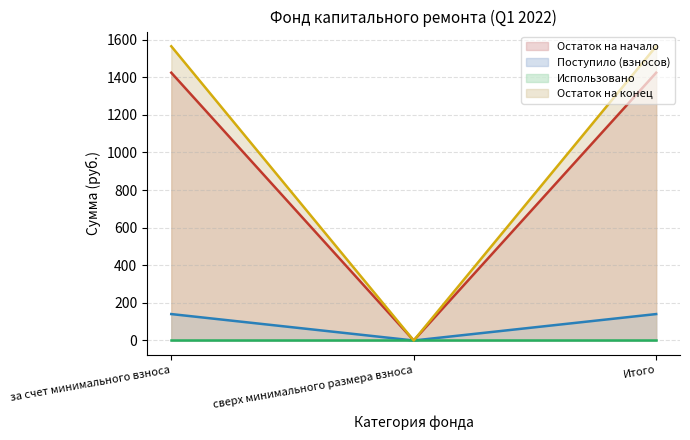

What value does the Остаток на конец series have at за счет минимального взноса?

1564.8